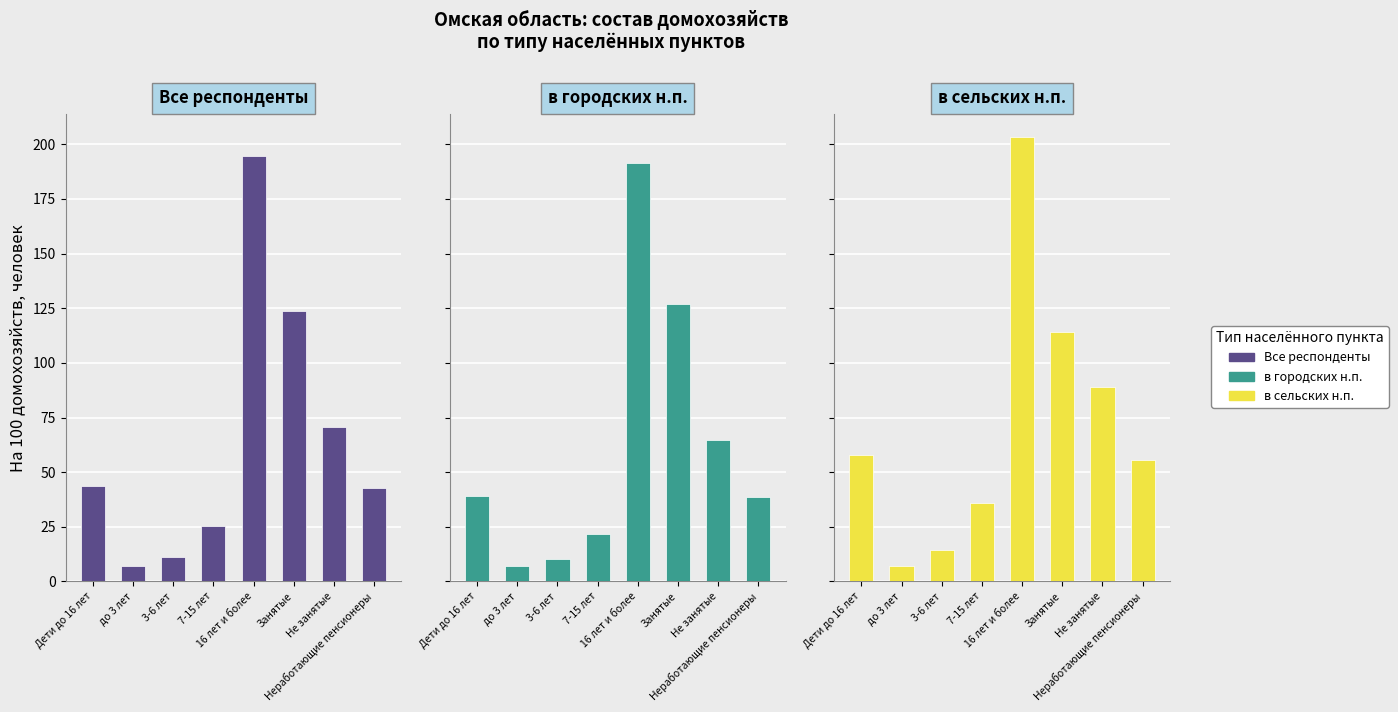

The value of Все респонденты at Дети до 16 лет is 43.7. True or false?

True